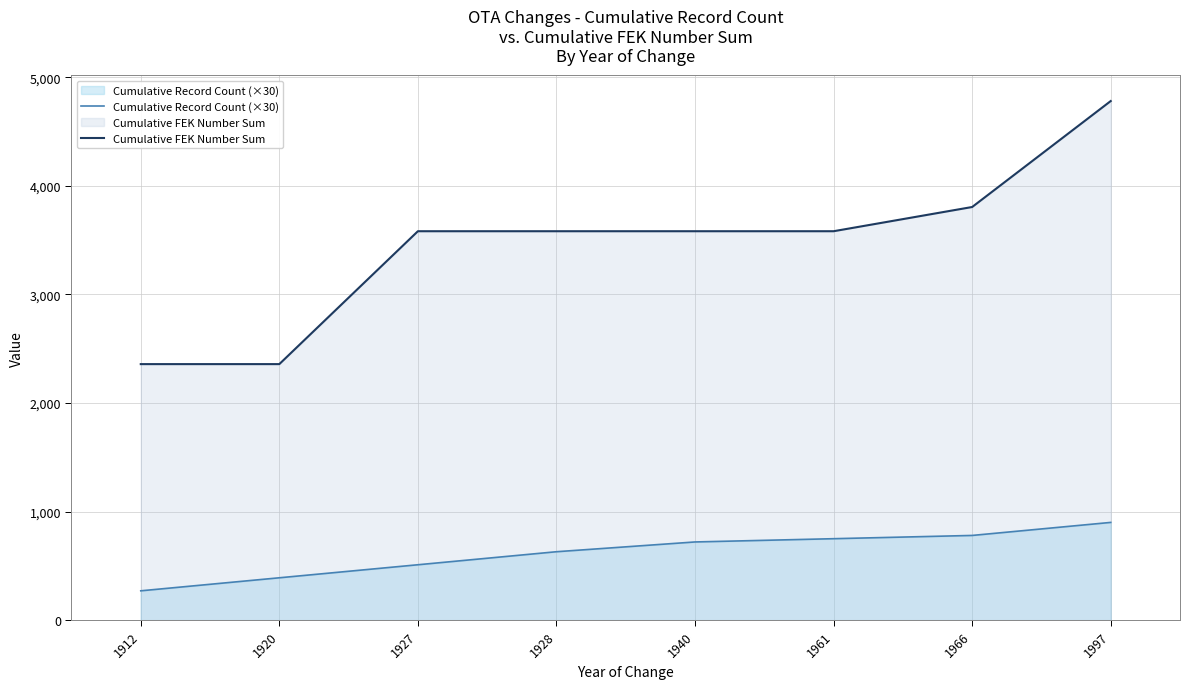

Rank the series by their maximum value, from lowest to highest.

Cumulative Record Count (×30), Cumulative FEK Number Sum